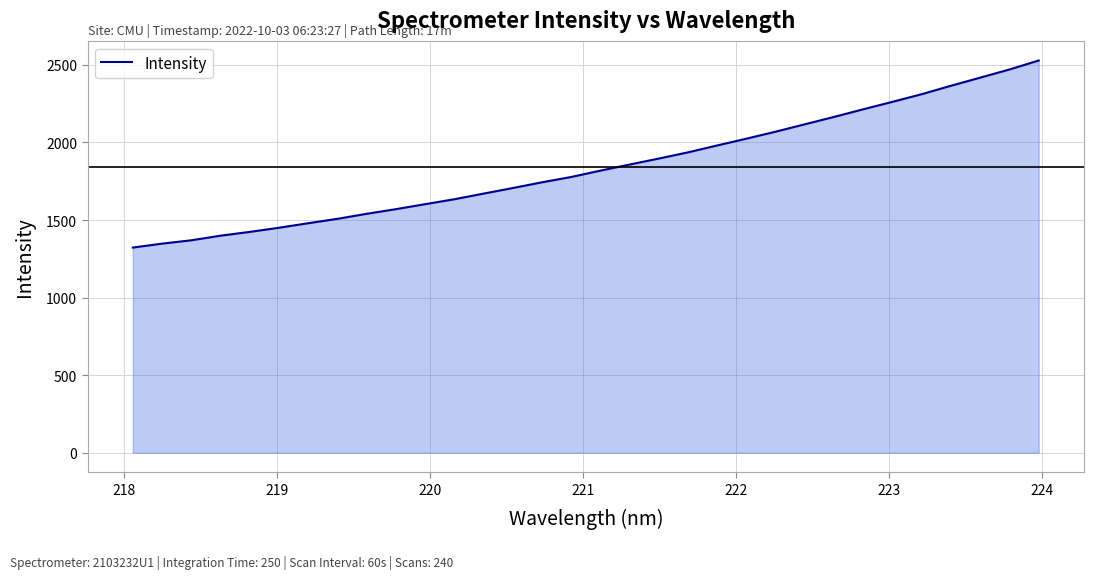

Count the number of data series in this chart.

1